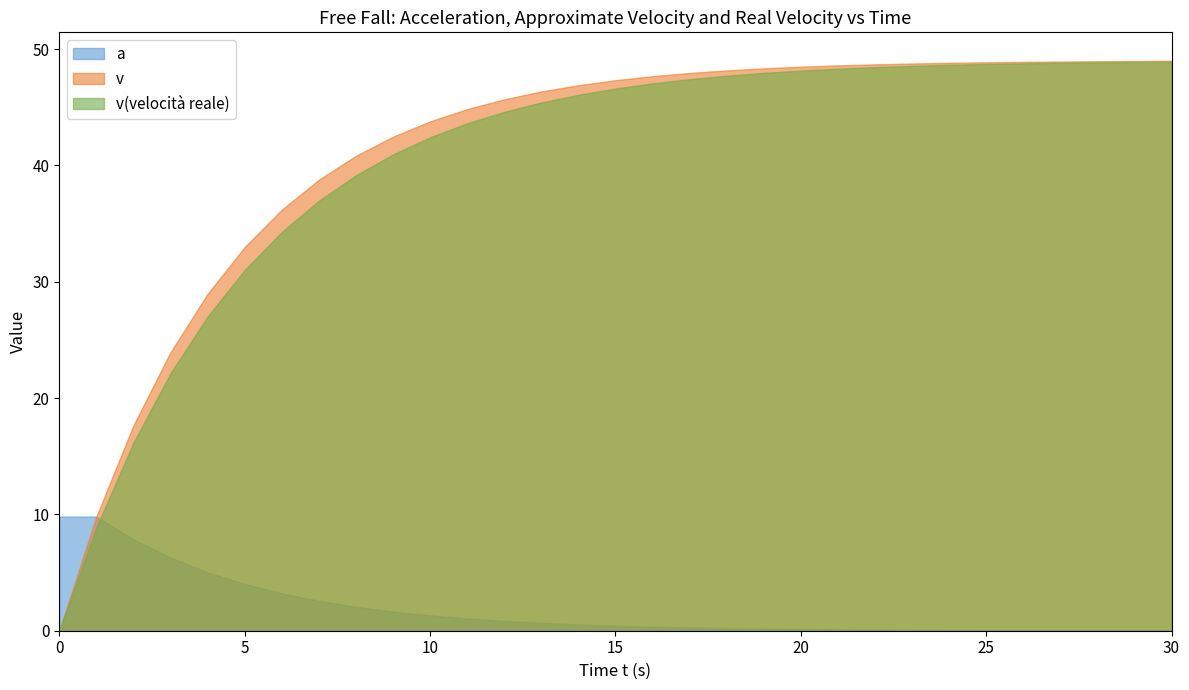

Which label corresponds to the largest value in the chart?

30